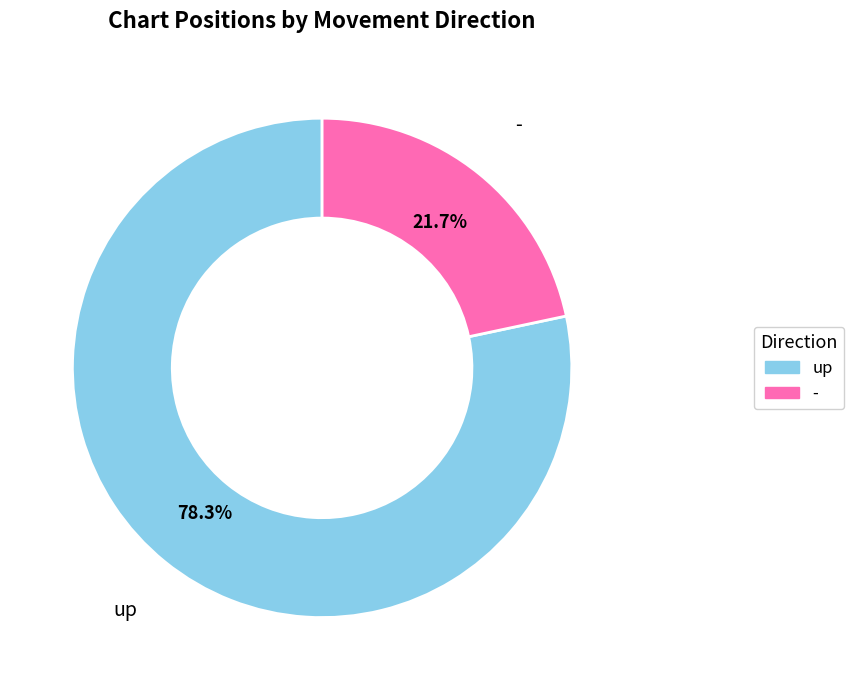

How many slices are in this pie chart?

2